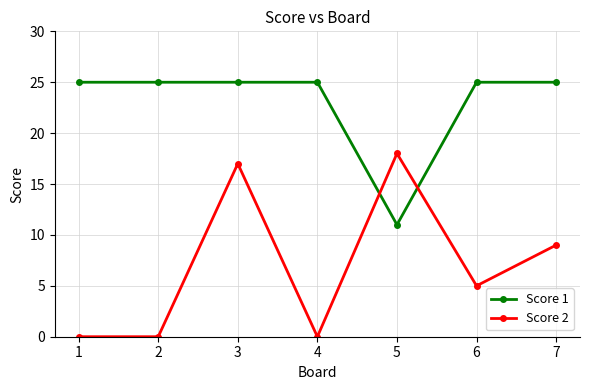

How many interior local peaks does the Score 2 series have?

2